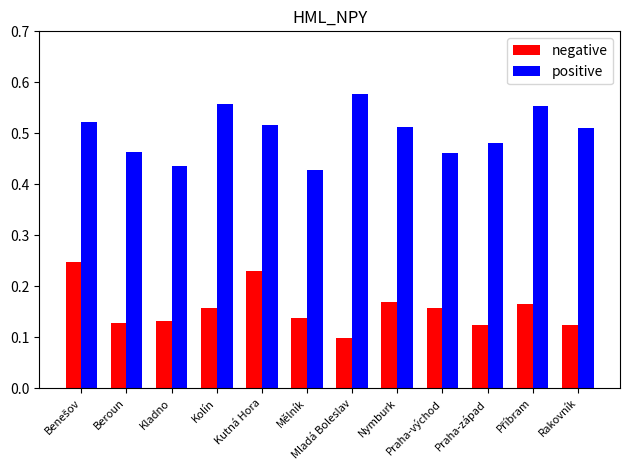

Which label corresponds to the smallest value in the chart?

Mladá Boleslav